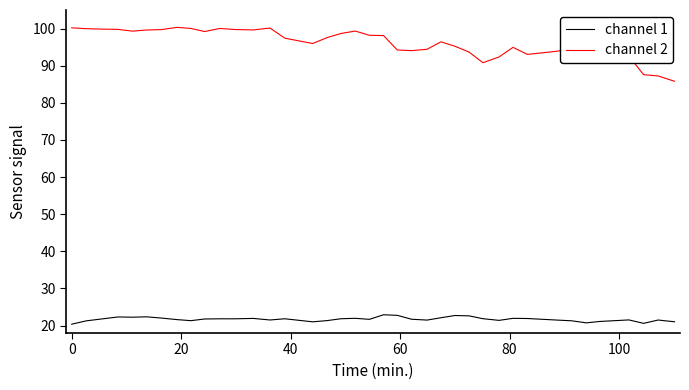

What is the difference between the maximum and minimum values in the channel 1 series?

2.5